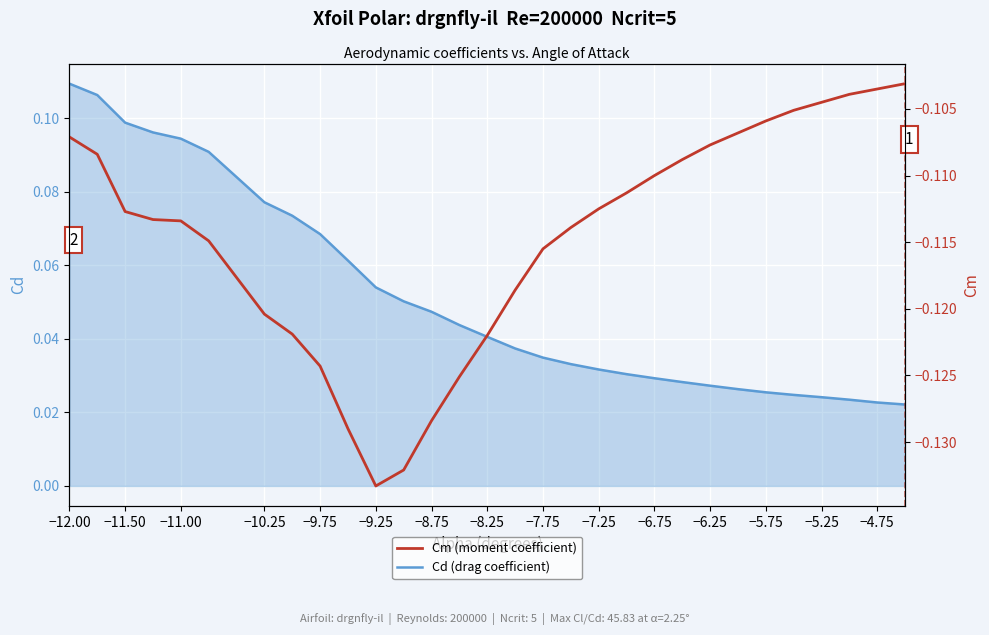

What is the smallest value displayed?

-0.1